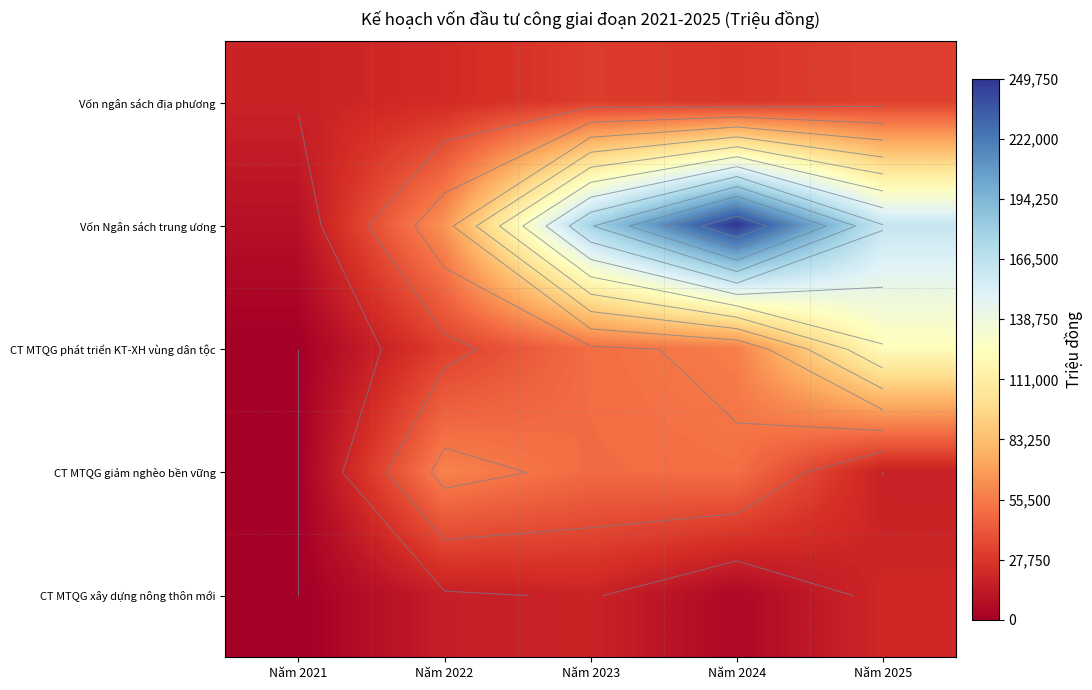

Which category has the lowest value in the Vốn ngân sách địa phương series?

Năm 2021